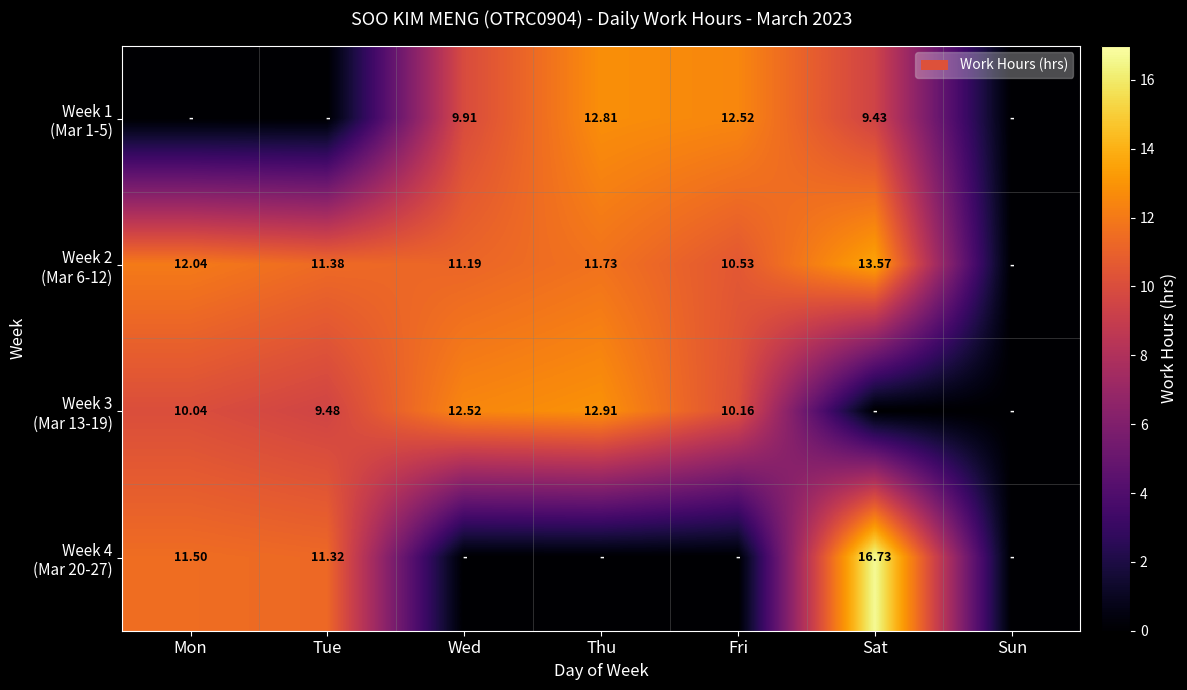

Which category has the lowest value across all series?

Mon